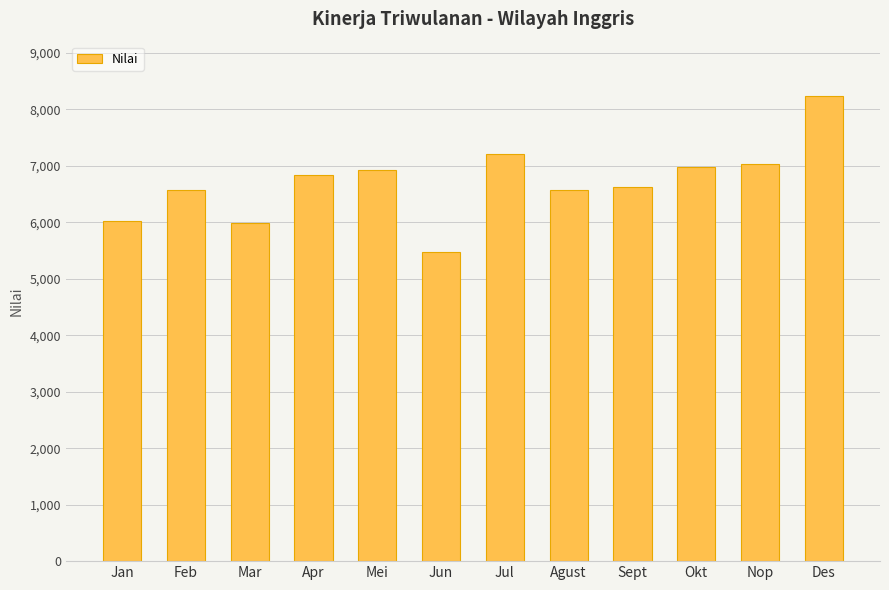

The chart shows a value of 8430 at Jan. True or false?

False